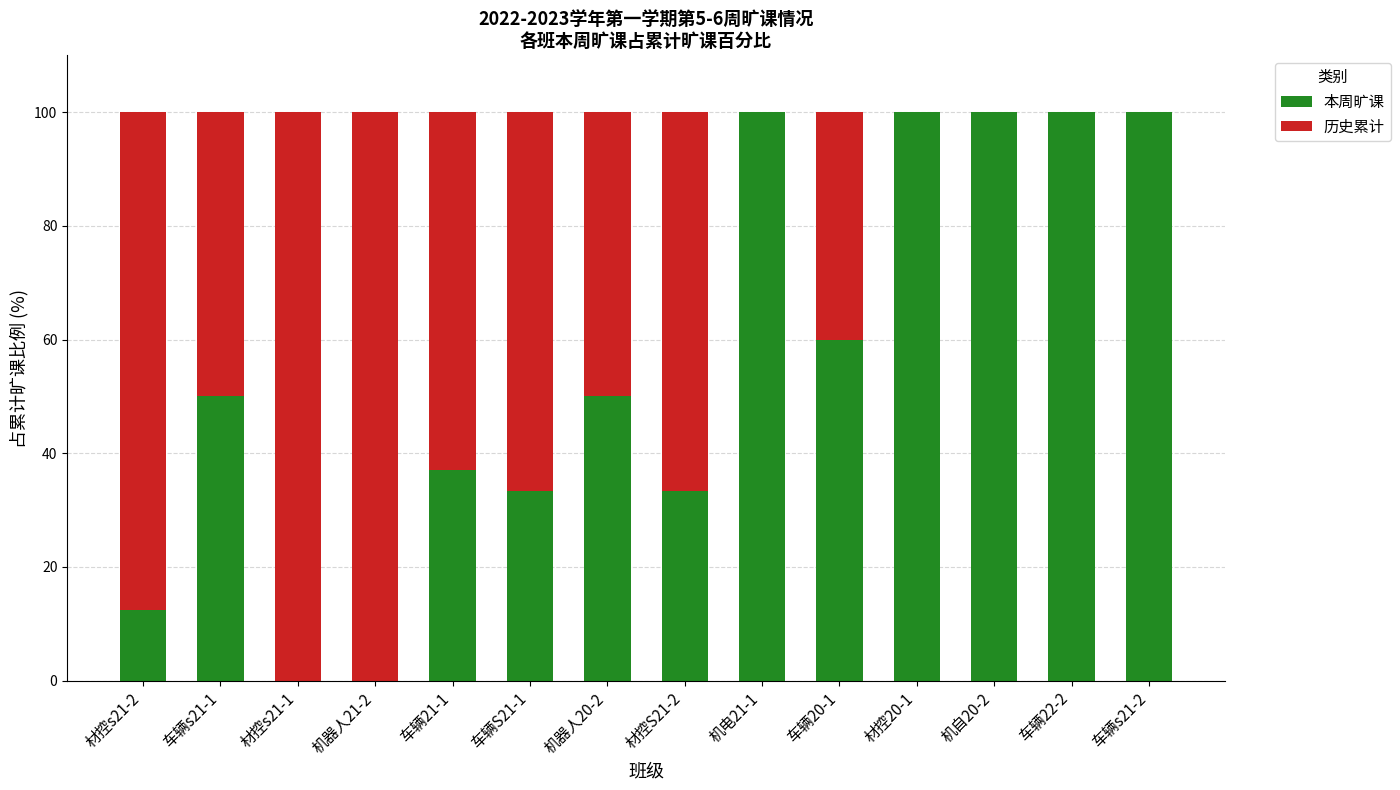

What is the highest value of the 本周旷课 series?

100.0